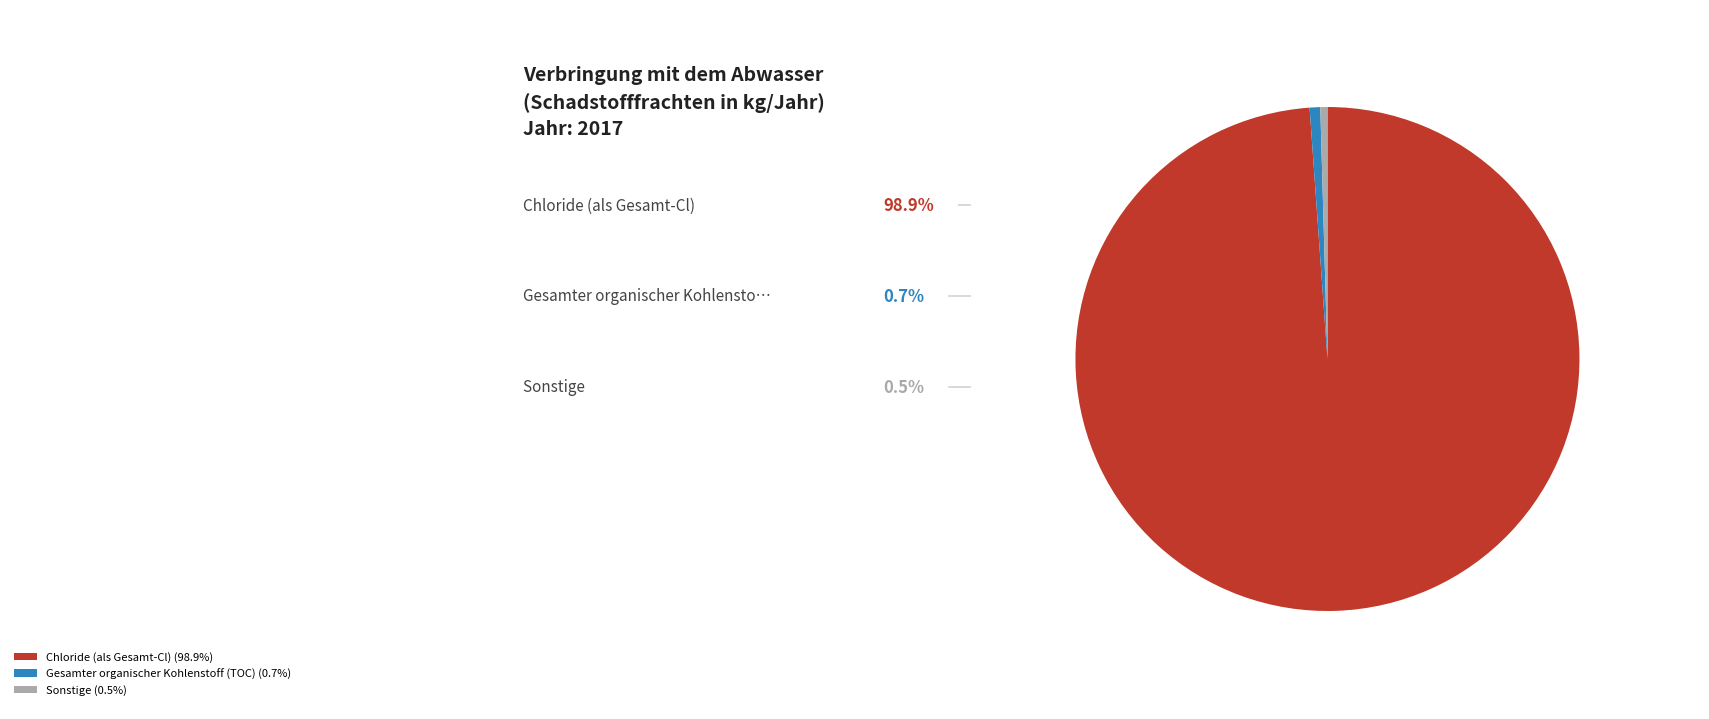

Combined, do Chloride (als Gesamt-Cl) (98.9%) and Gesamter organischer Kohlenstoff (TOC) (0.7%) account for over 50%?

Yes